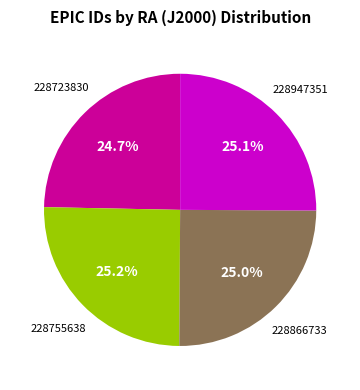

Does any single category account for the majority?

No